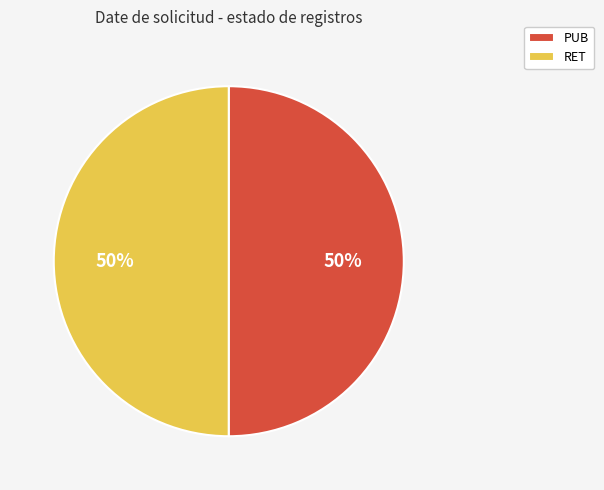

How many segments does this pie chart have?

2